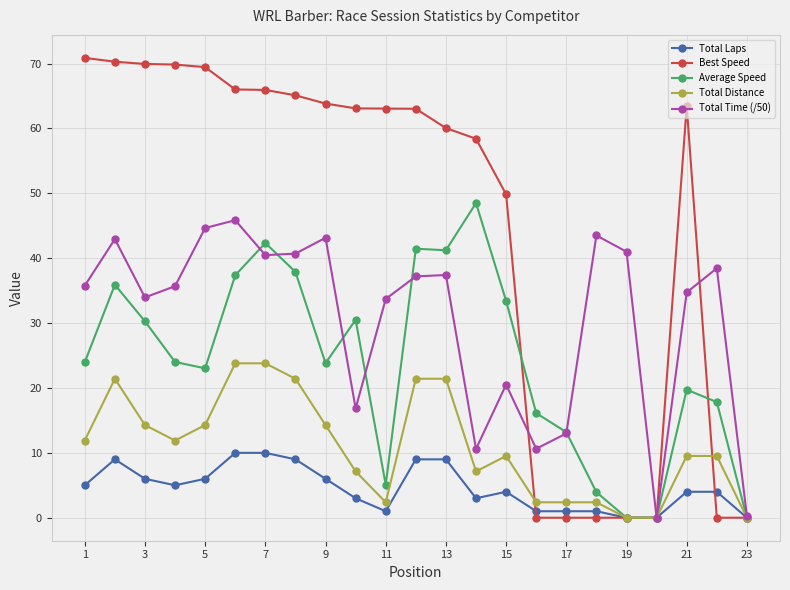

What is the value of the Total Distance point at the 8th from the left?

21.4